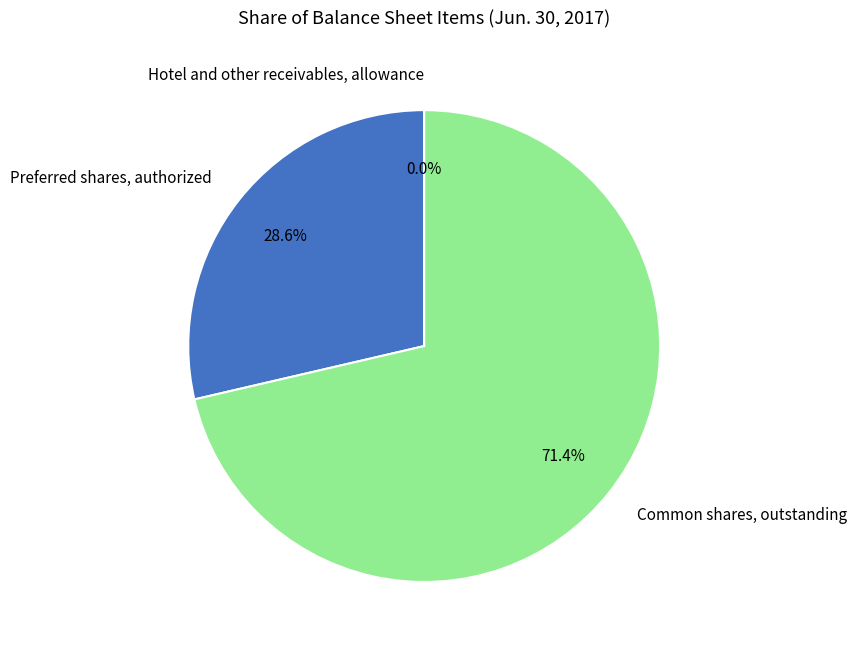

Which has a higher value, Common shares, outstanding or Preferred shares, authorized?

Common shares, outstanding